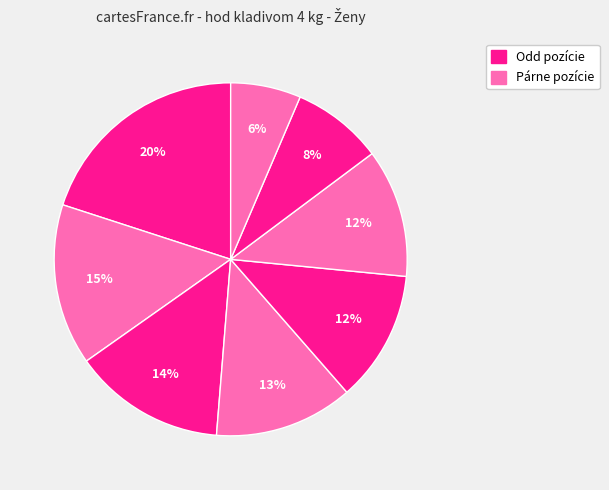

Count the number of slices in the pie.

8